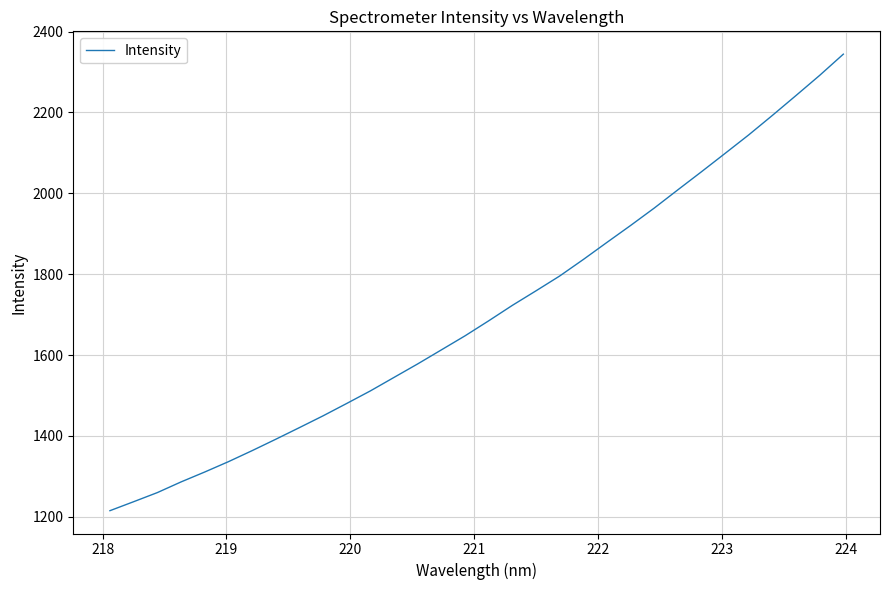

What is the difference between the maximum and minimum values?

1129.1